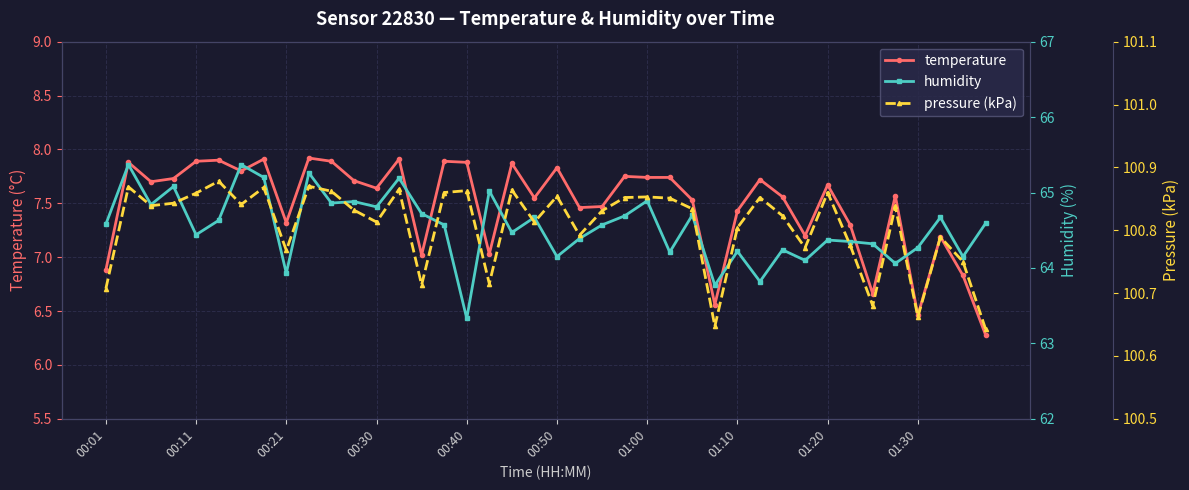

The temperature series shows 7.3 at 00:21. True or false?

True